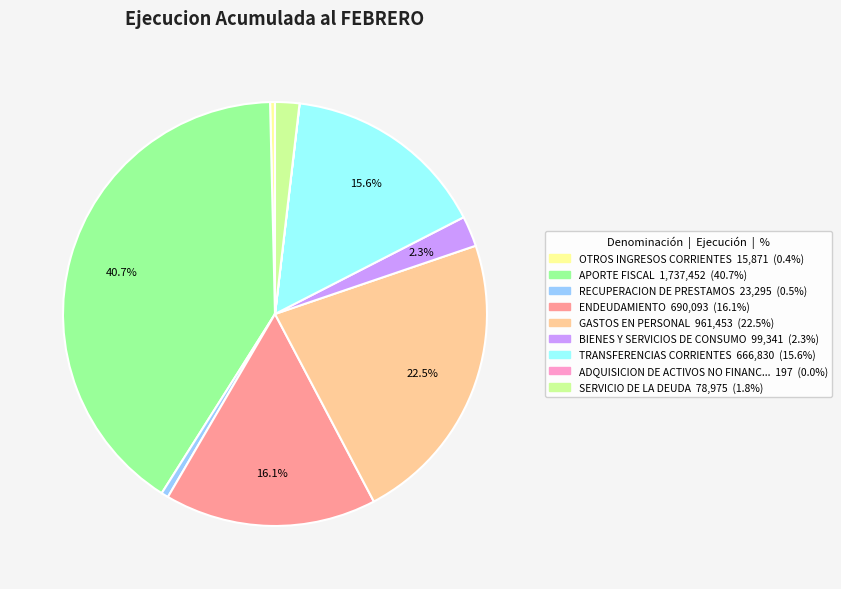

Is there a majority slice in this chart?

No